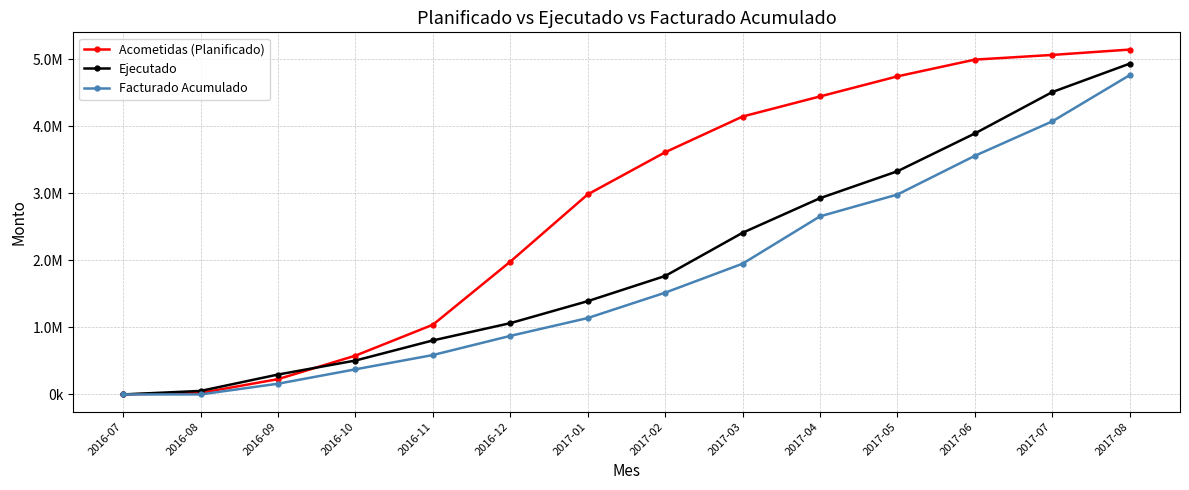

Which series has the largest total across all categories?

Acometidas (Planificado)